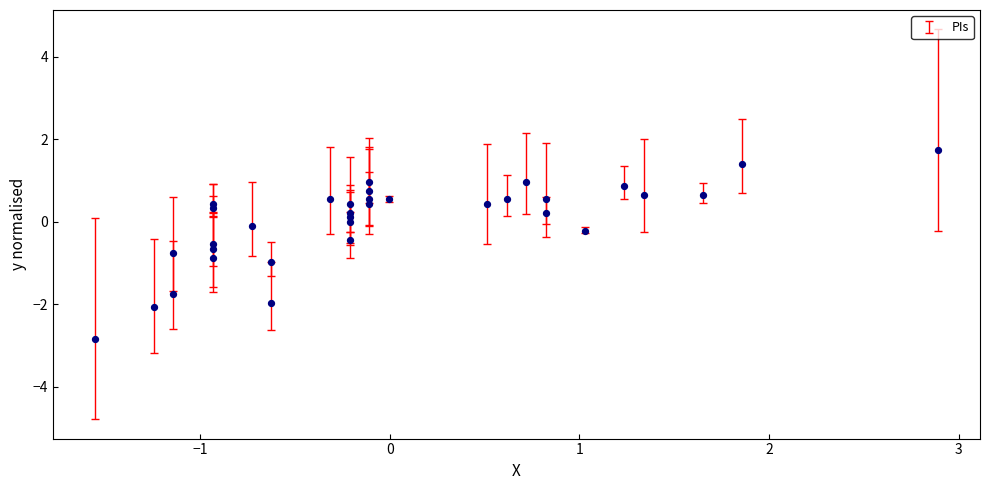

What is the range of X values (max minus min)?

4.4